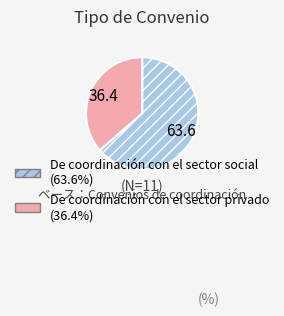

Is the sum of De coordinación con el sector privado and De coordinación con el sector social greater than half?

Yes